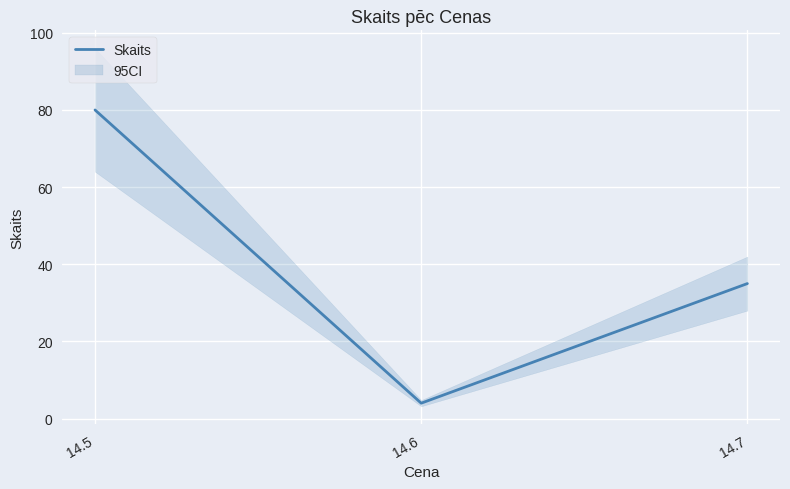

True or false: the data shows 80 at 14.5.

True